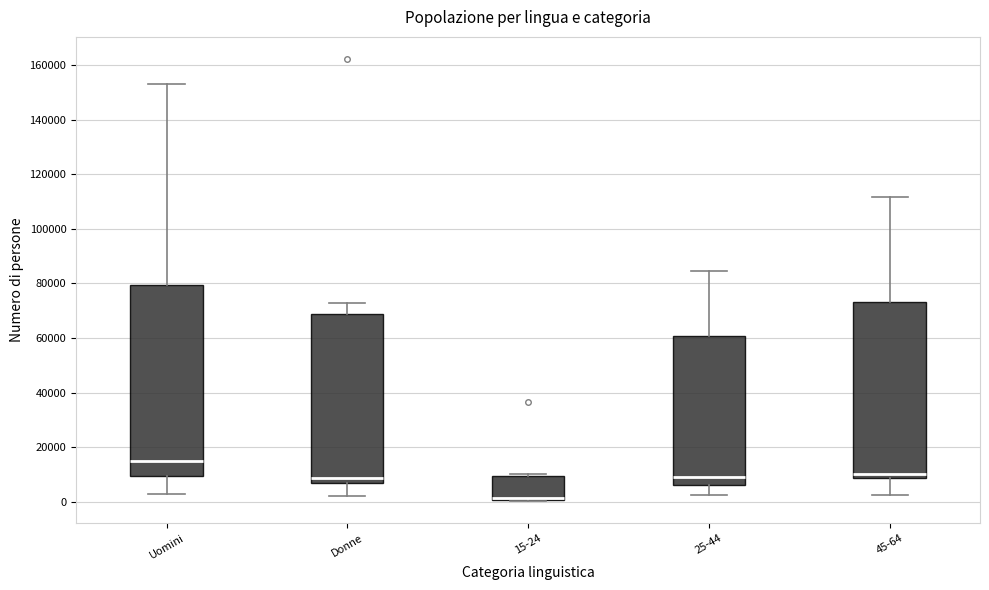

Which box's median line is the highest?

Uomini